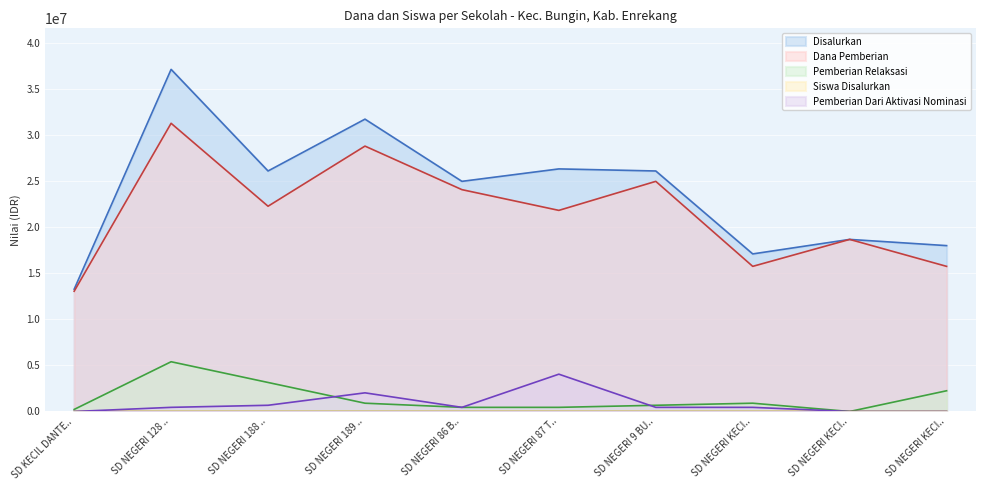

What is the average value of the Disalurkan series?

23940000